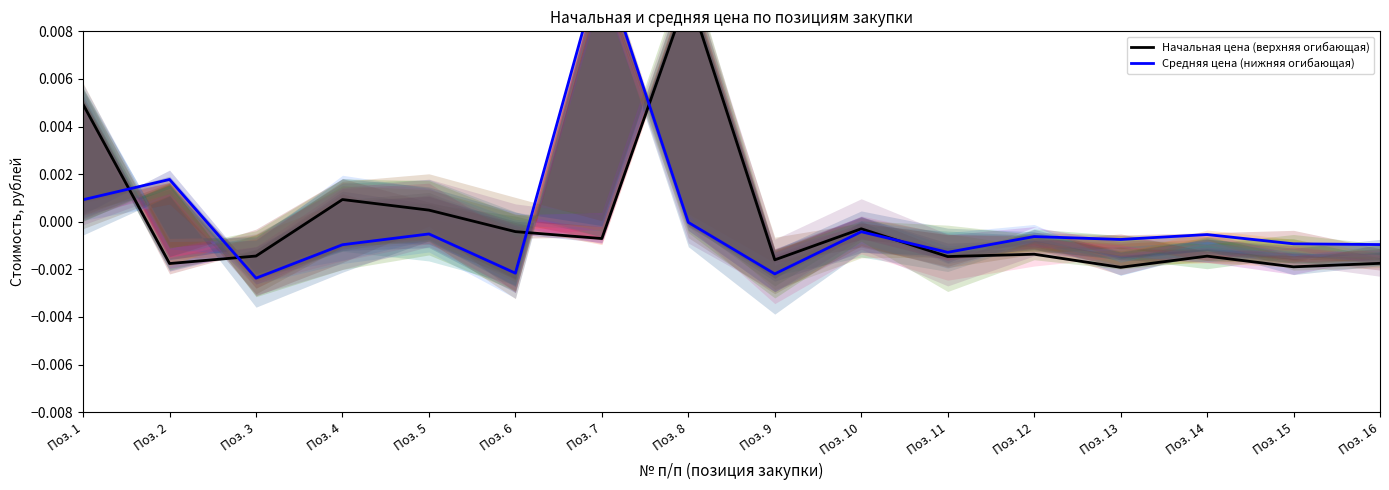

List the series in order of their peak value, lowest first.

Начальная цена (верхняя огибающая), Средняя цена (нижняя огибающая)